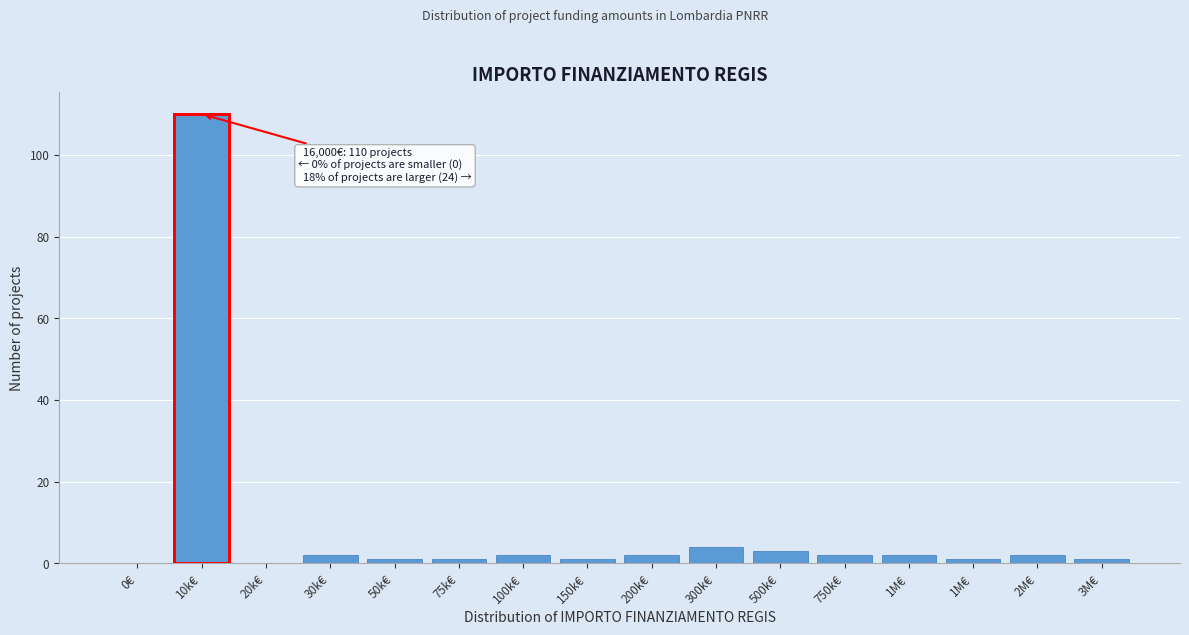

Are the bars horizontal?

No